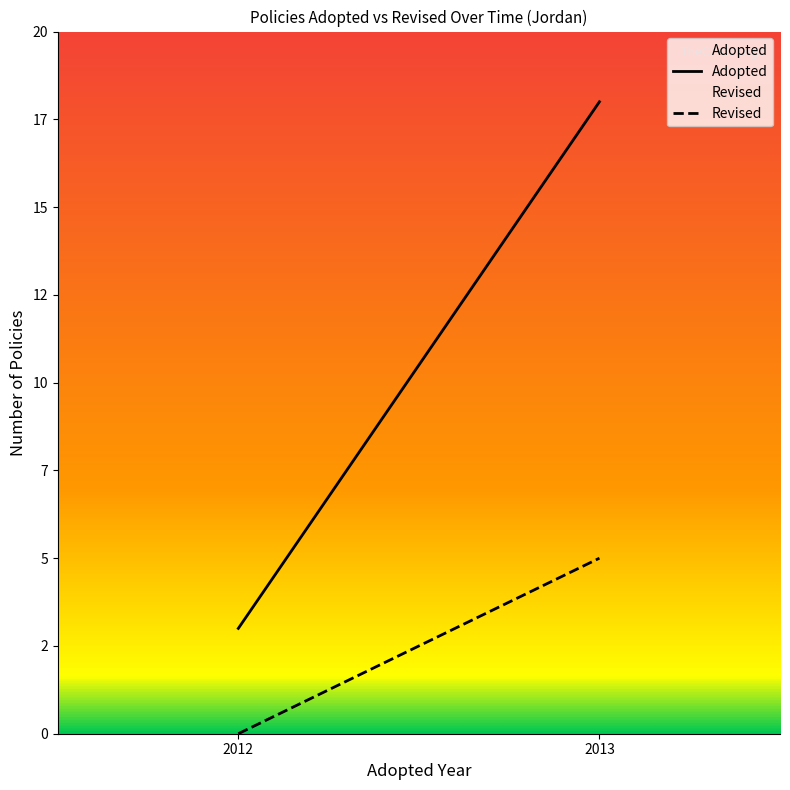

Is the value of Adopted at 2013 greater than the value of Revised at 2013?

Yes